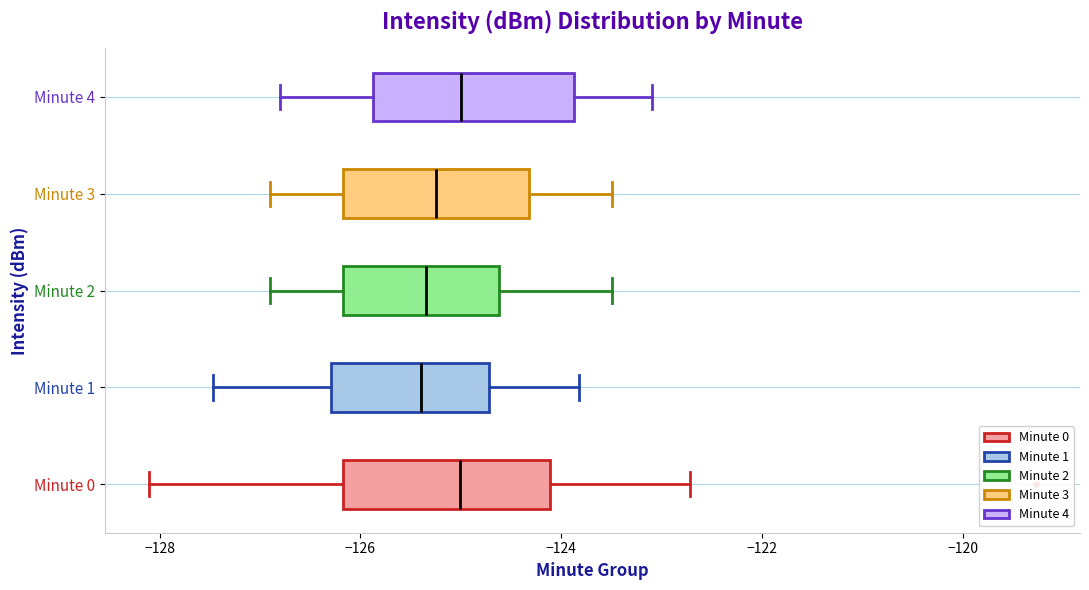

Where is the right edge of the box for Minute 2 on the x-axis? The values are not printed on the chart, so give them approximately, as read against the axis.

-124.6